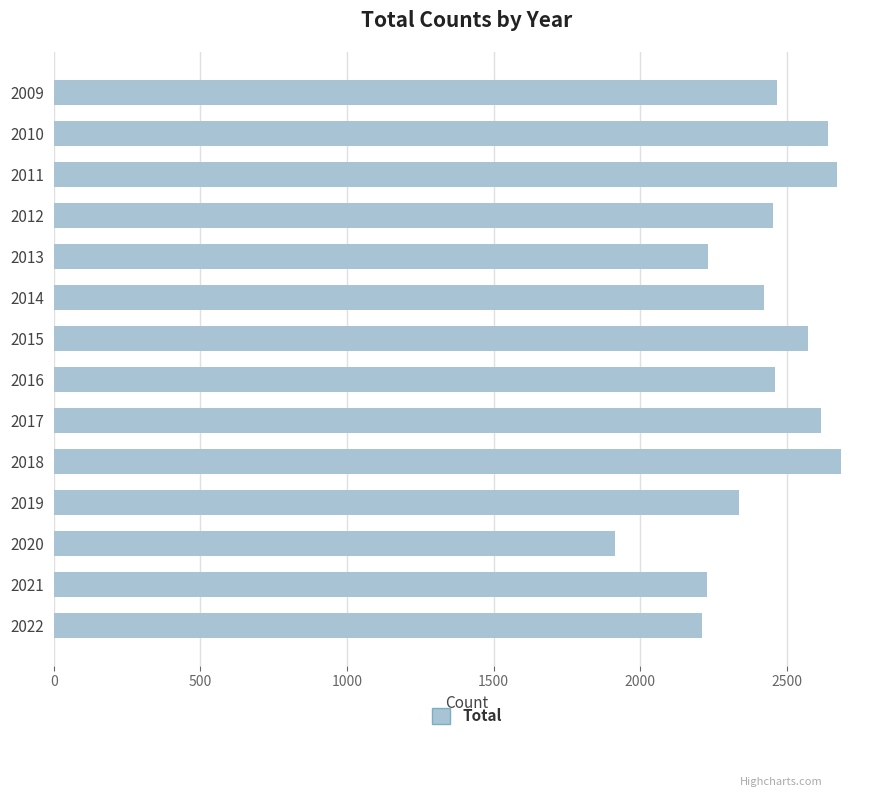

What is the change in value from 2011 to 2015?

-100